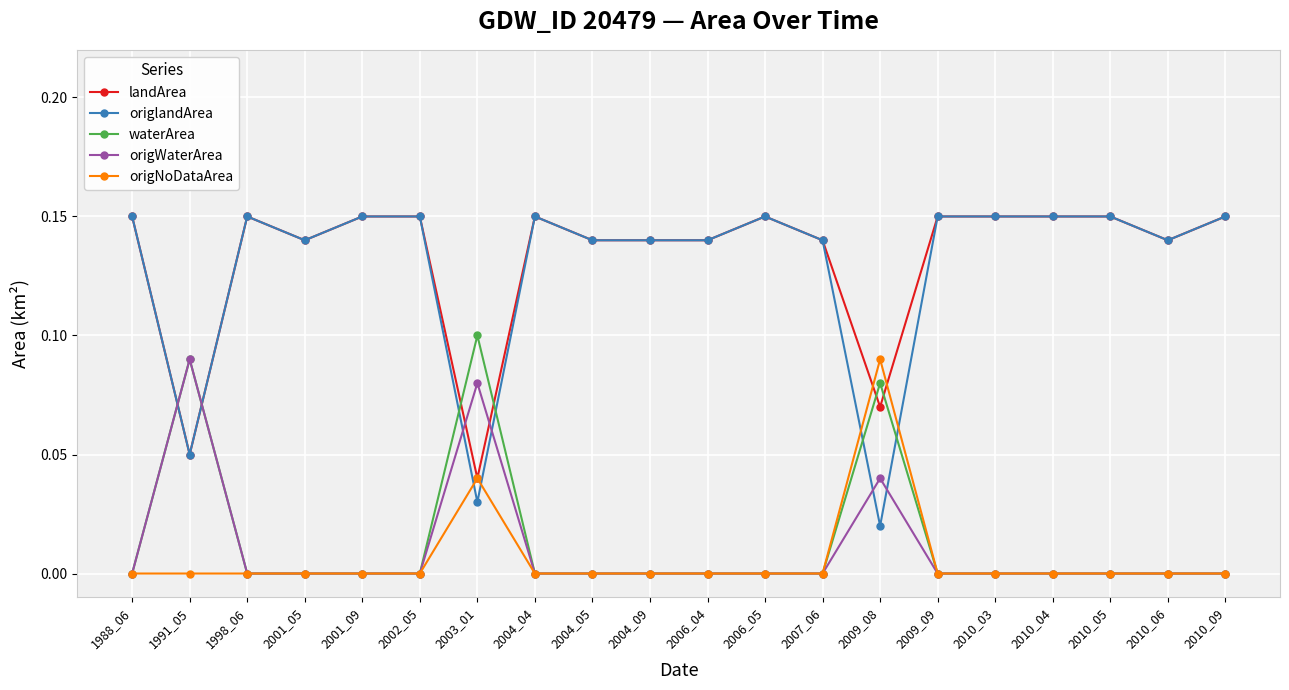

At which label does landArea reach its minimum?

2003_01